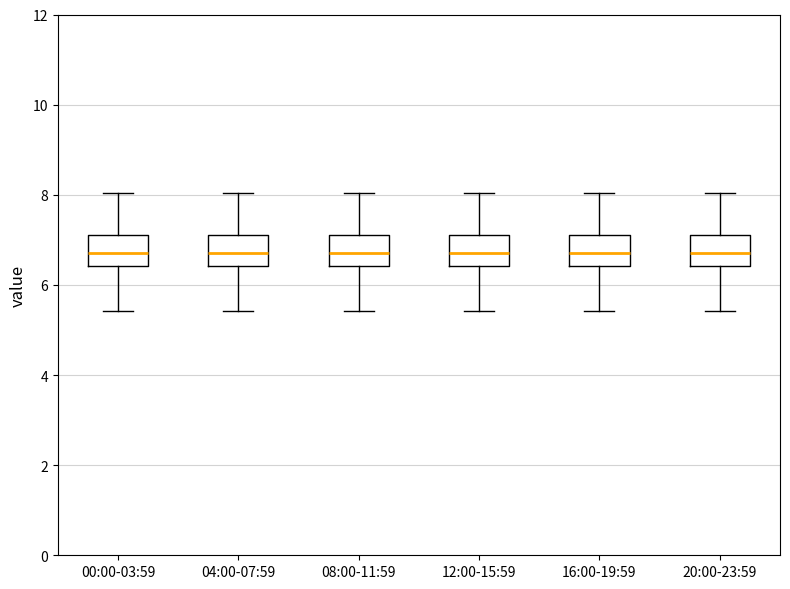

Where is the upper edge of the box for 00:00-03:59 on the y-axis? The values are not printed on the chart, so give them approximately, as read against the axis.

7.2